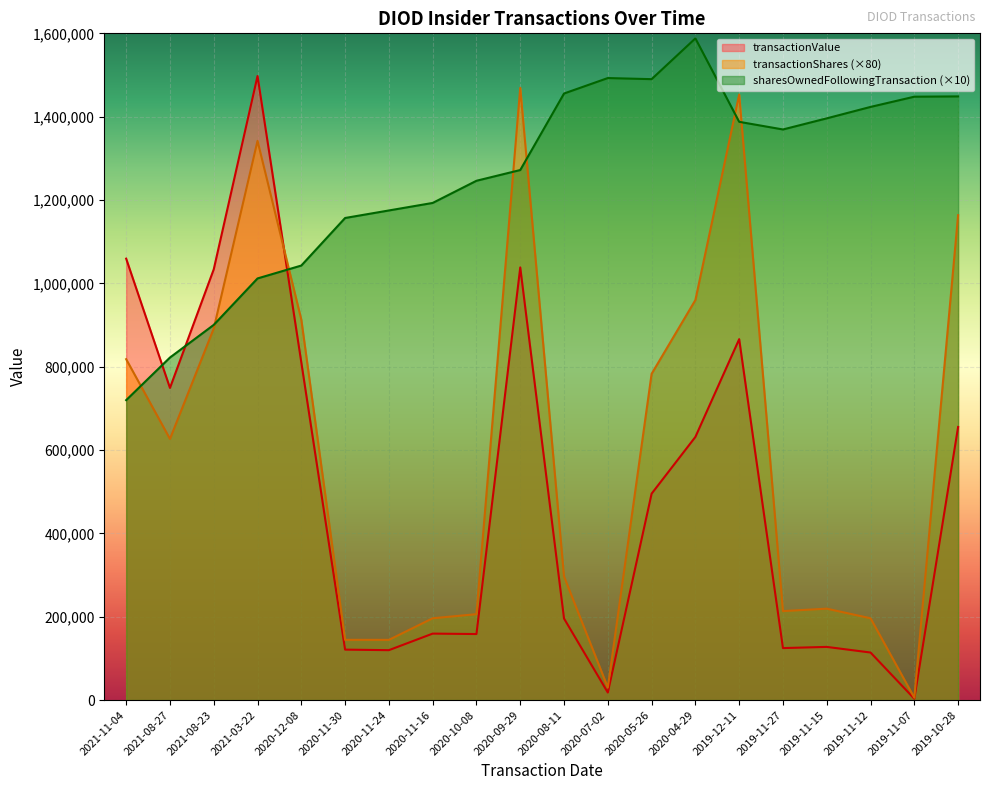

What is the difference between the transactionShares values at 2020-07-02 and 2021-08-23?

861680